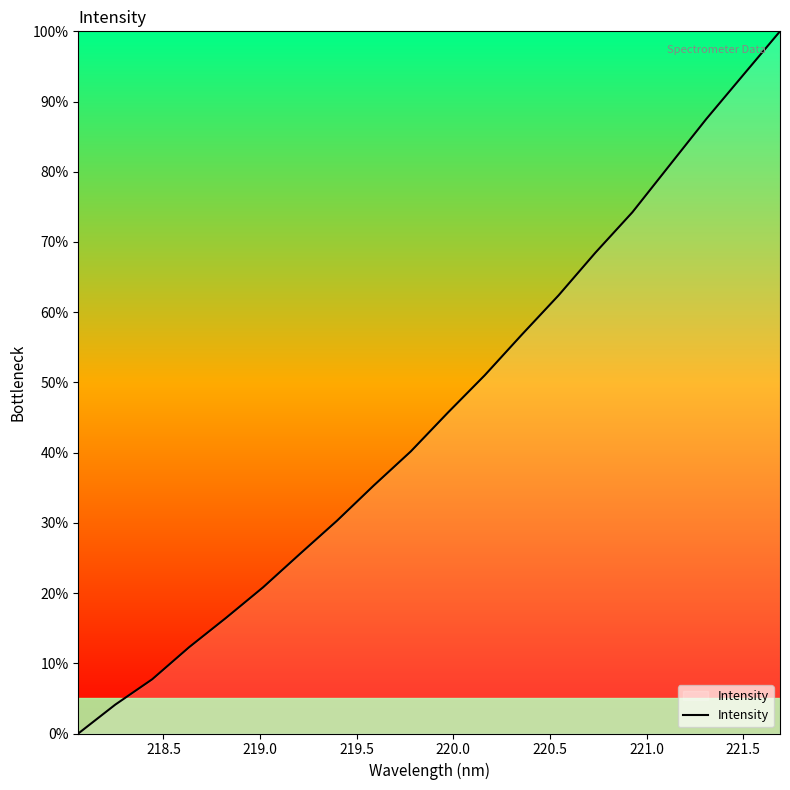

What is the maximum value shown in the chart?

100.0